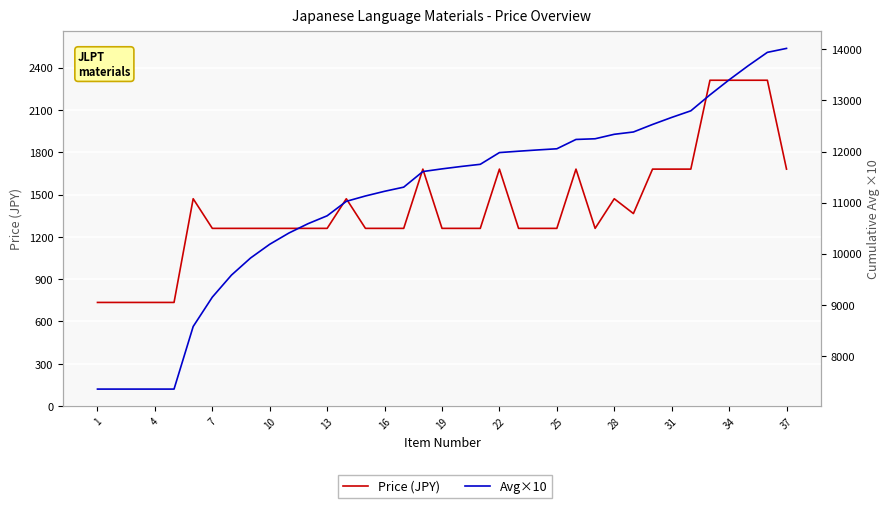

Does the chart display data point markers on the line(s)?

No